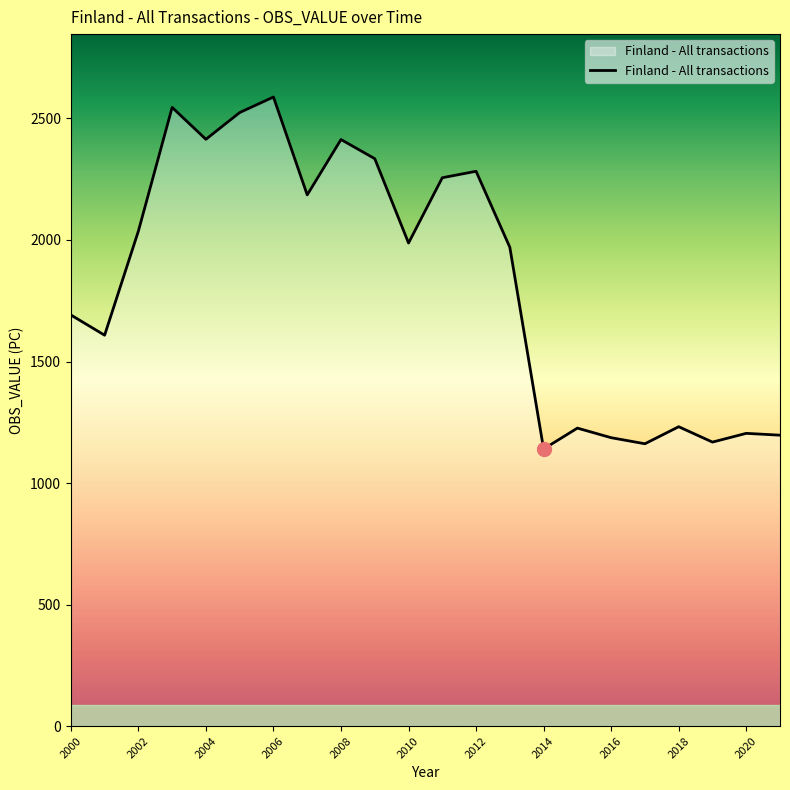

What is the smallest value displayed?

1140.1